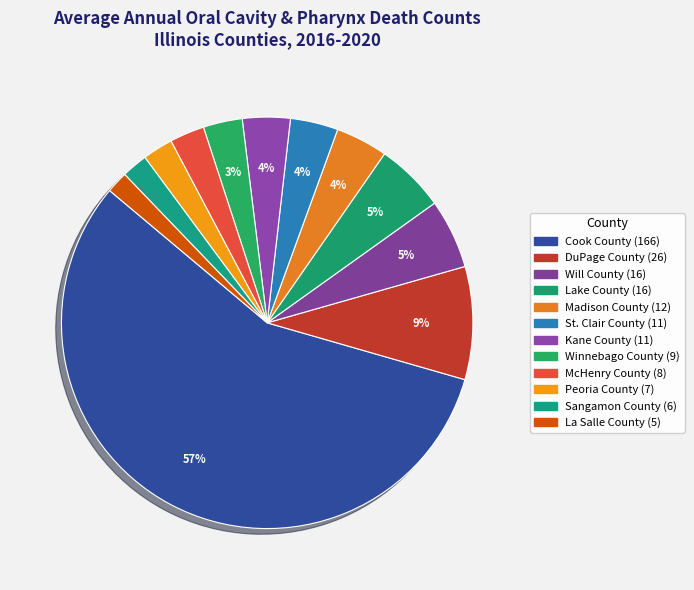

What percentage is the Cook County slice, to the nearest percent?

57%